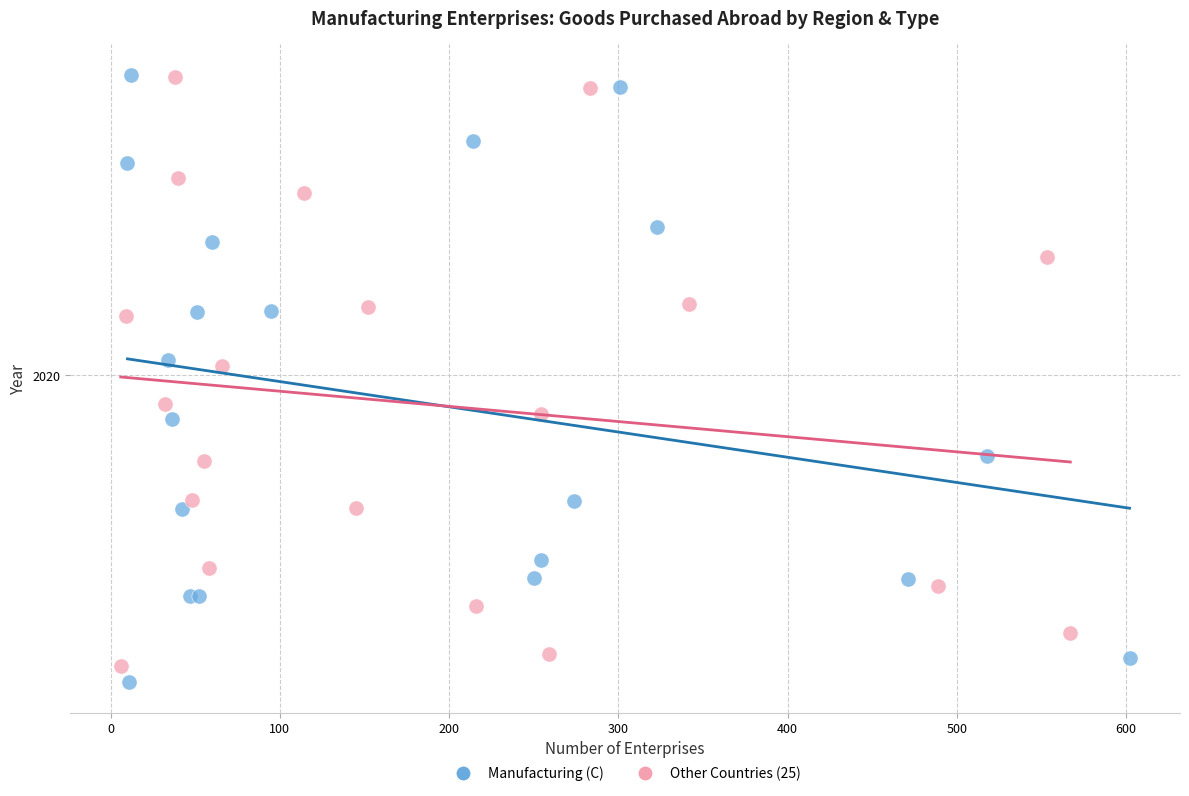

Which series has the largest Y range (max minus min)?

Manufacturing (C)